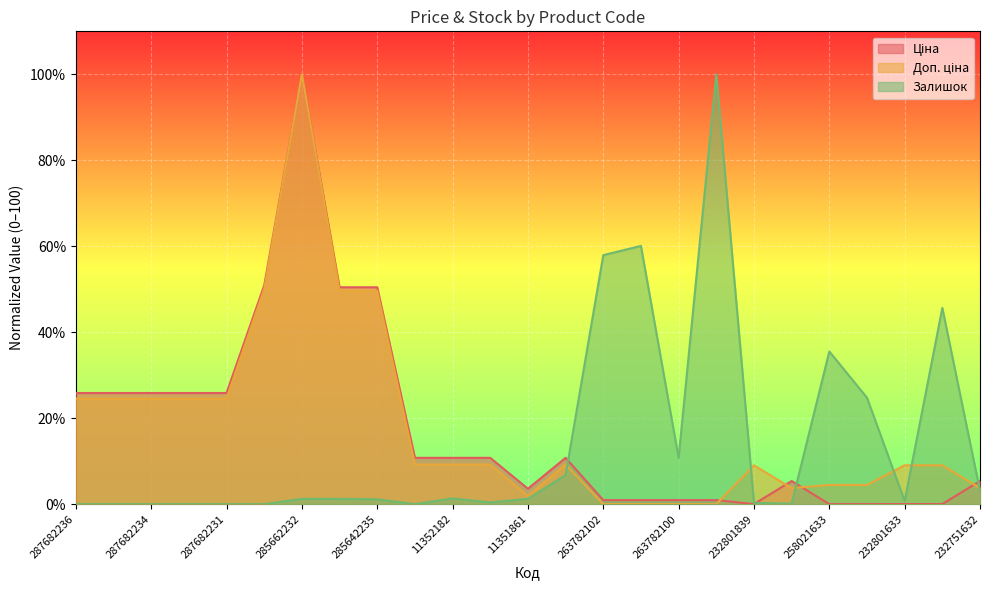

Which series changed the most between 11352184 and 11352029?

Залишок